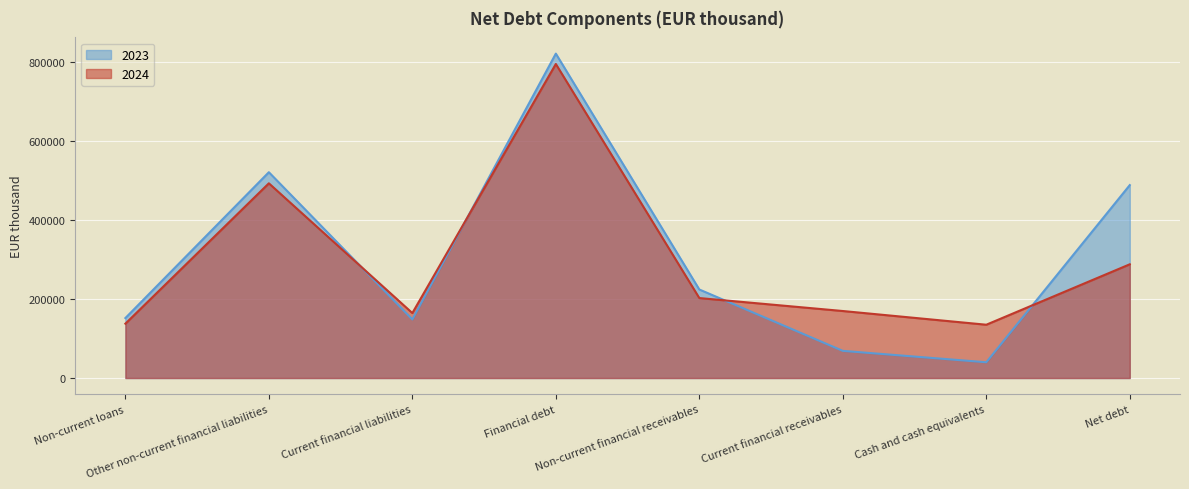

What is the approximate value of 2024 at Cash and cash equivalents, to the nearest 100?

135000